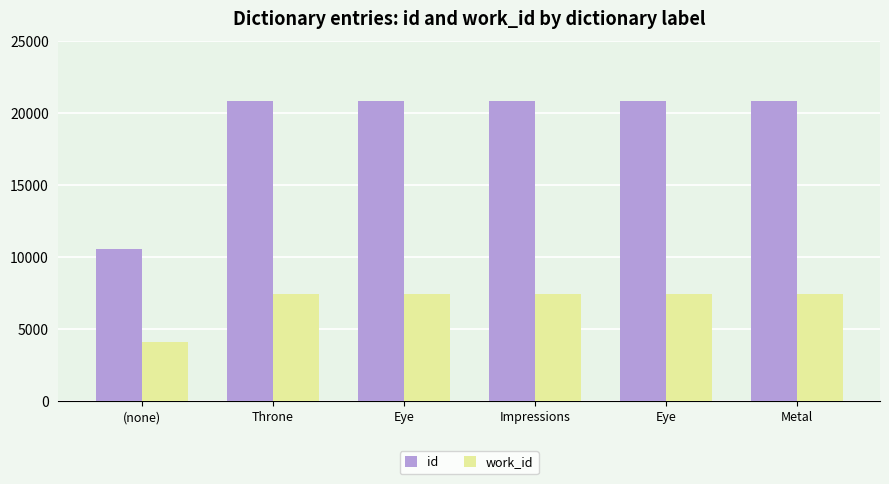

What is the maximum value for id?

20857